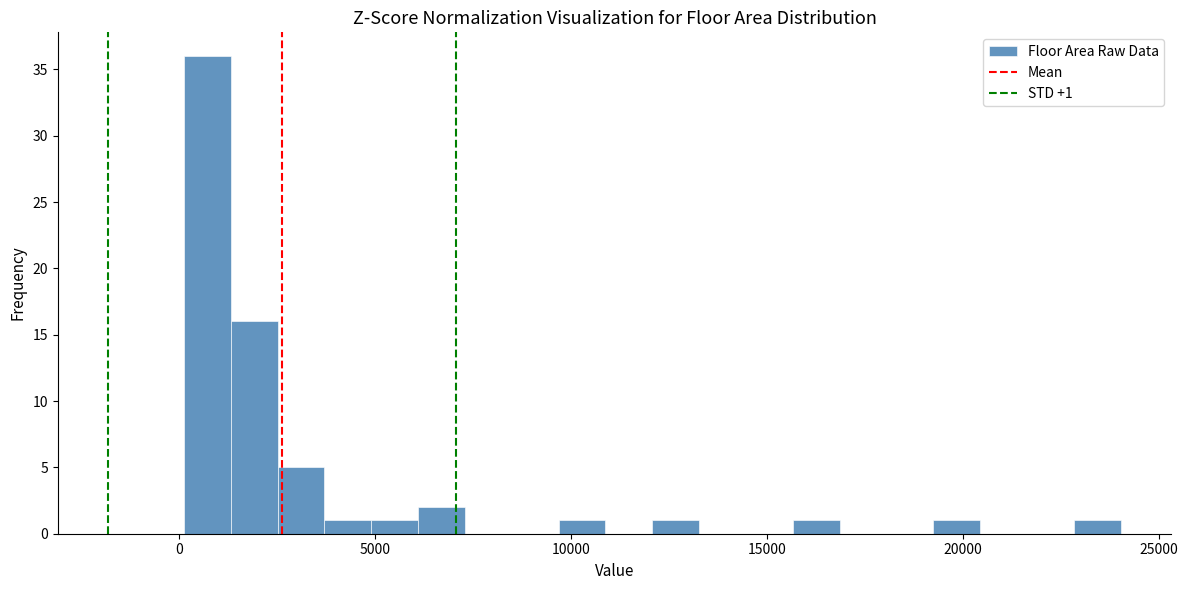

Around what value on the x-axis is the tallest bar? Give the approximate position of its centre, as read against the axis.

500